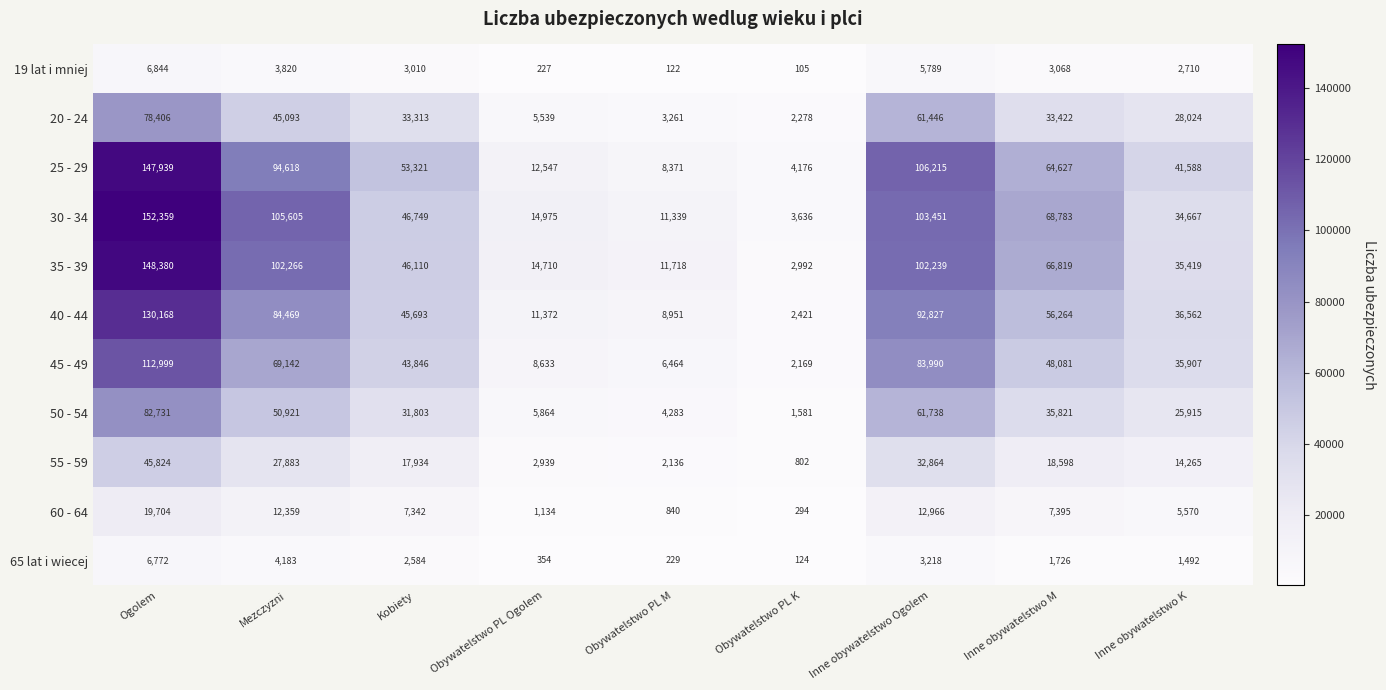

At which label does 50 - 54 reach its minimum?

Obywatelstwo PL K